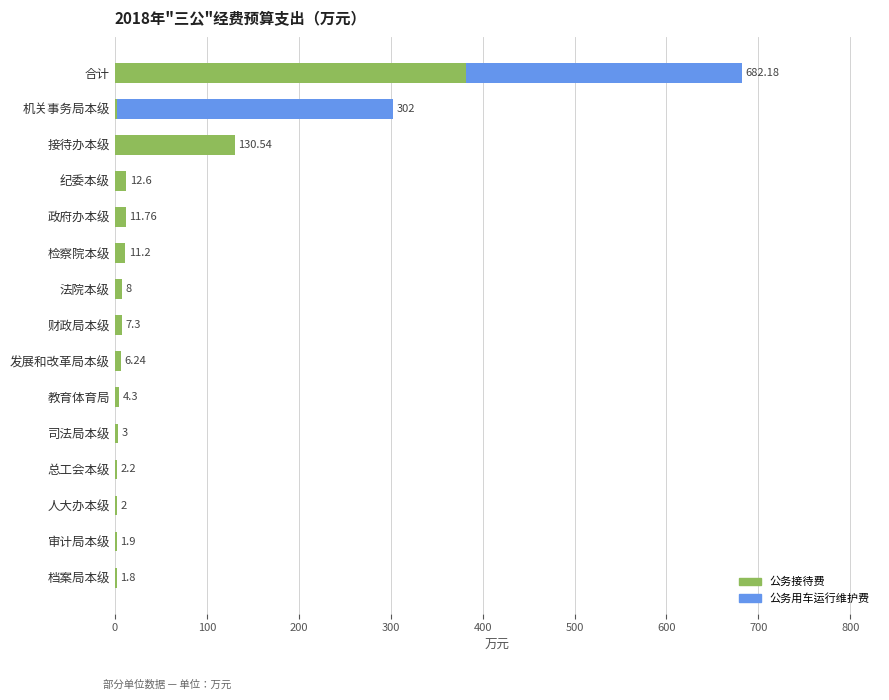

Where is 公务接待费 nearest to the value 191?

接待办本级